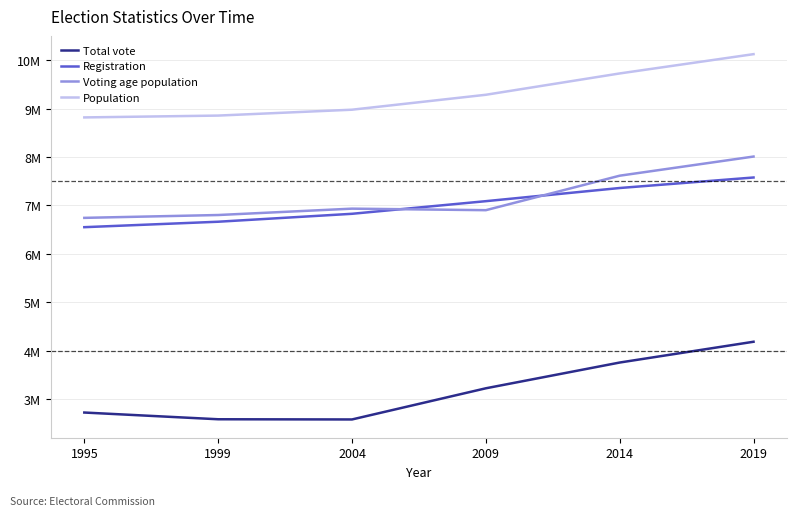

Does the chart have visible grid lines?

Yes